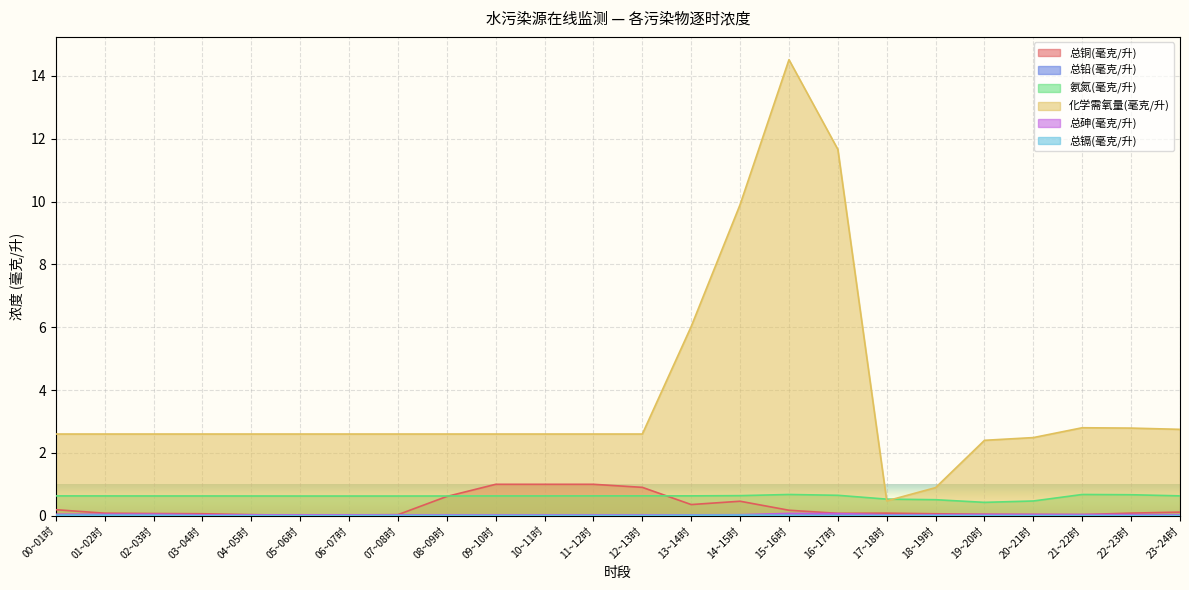

Between 07~08时 and 16~17时, which series saw the biggest shift?

化学需氧量(毫克/升)